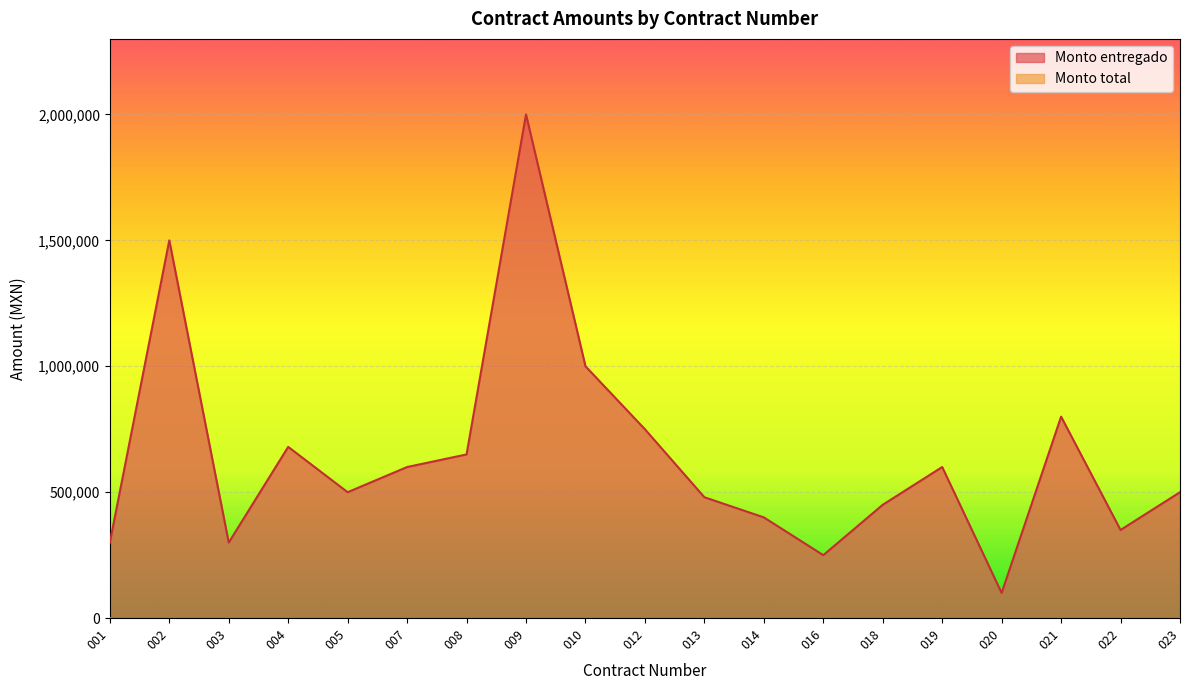

Approximately how many times larger is the value at 023 compared to 005?

1.0